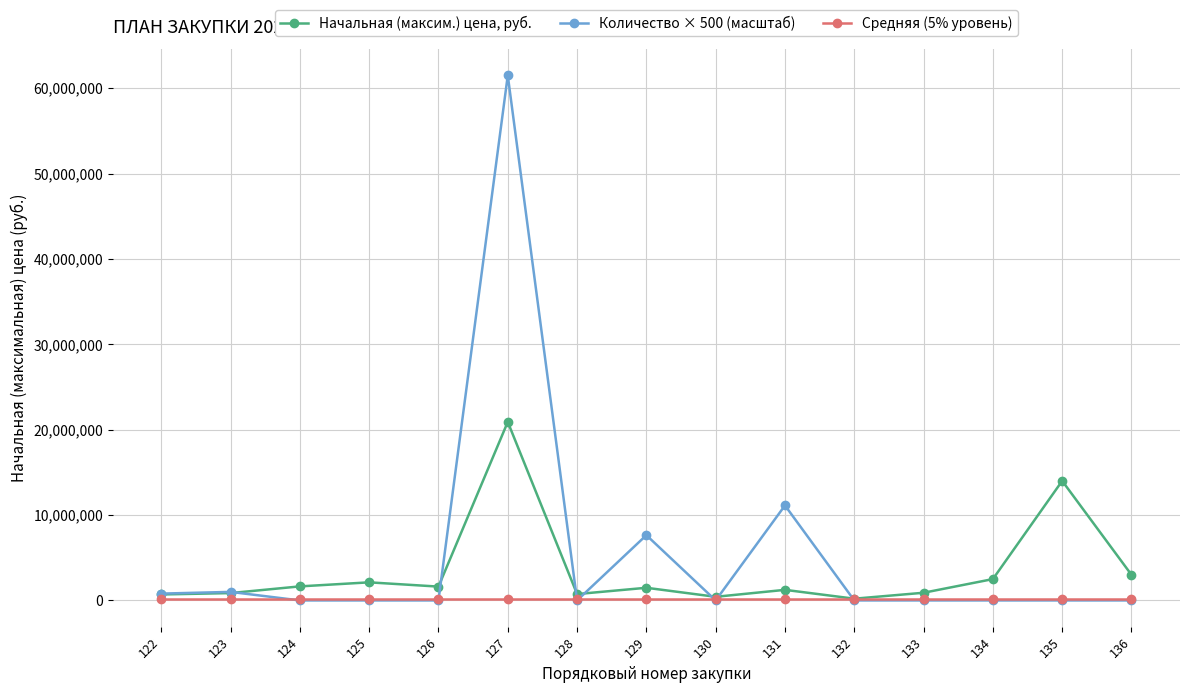

Rank the series by their average value, from lowest to highest.

Средняя (5% уровень), Начальная (максим.) цена, руб., Количество × 500 (масштаб)